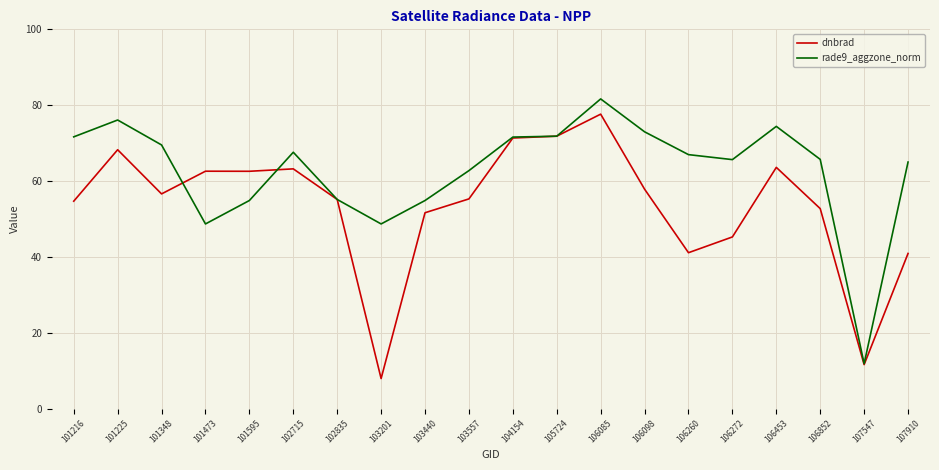

How many distinct data groups are displayed?

2